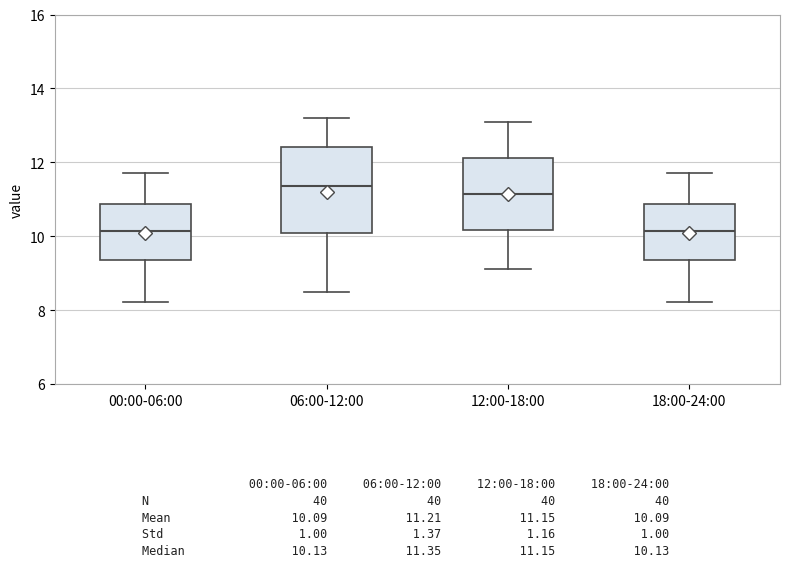

Where does the lower whisker of the box for 06:00-12:00 end on the y-axis? The values are not printed on the chart, so give them approximately, as read against the axis.

8.6